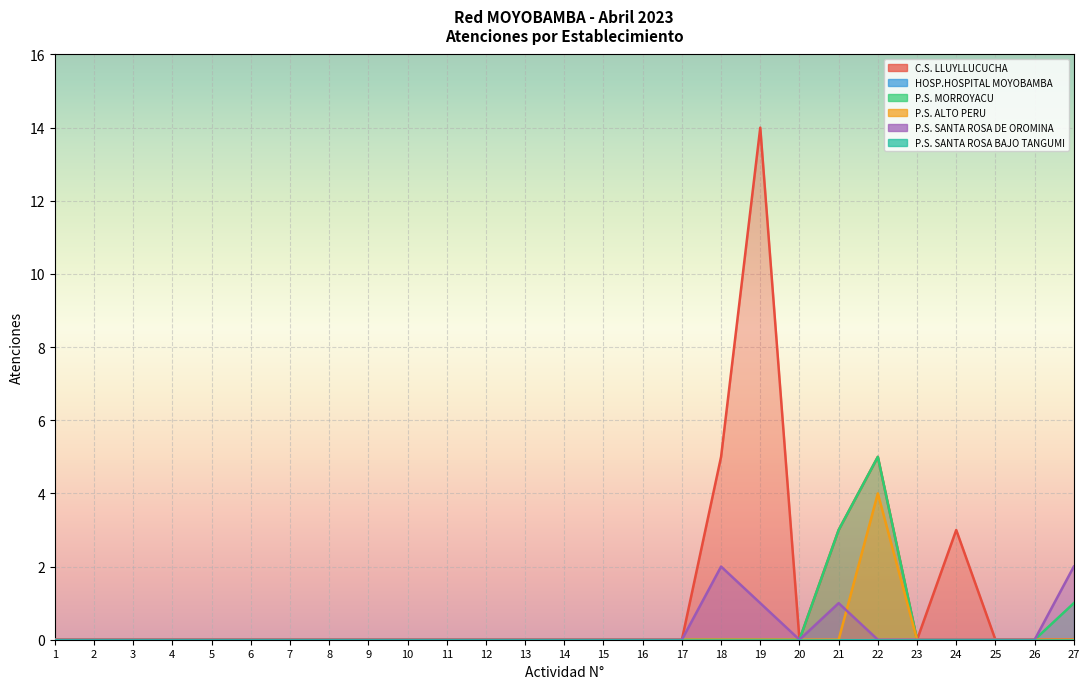

Reading right to left, extract all data points from this chart.

C.S. LLUYLLUCUCHA: 27=0	26=0	25=0	24=3	23=0	22=5	21=3	20=0	19=14	18=5	17=0	16=0	15=0	14=0	13=0	12=0	11=0	10=0	9=0	8=0	7=0	6=0	5=0	4=0	3=0	2=0	1=0
P.S. MORROYACU: 27=1	26=0	25=0	24=0	23=0	22=5	21=3	20=0	19=0	18=0	17=0	16=0	15=0	14=0	13=0	12=0	11=0	10=0	9=0	8=0	7=0	6=0	5=0	4=0	3=0	2=0	1=0
P.S. ALTO PERU: 27=0	26=0	25=0	24=0	23=0	22=4	21=0	20=0	19=0	18=0	17=0	16=0	15=0	14=0	13=0	12=0	11=0	10=0	9=0	8=0	7=0	6=0	5=0	4=0	3=0	2=0	1=0
P.S. SANTA ROSA DE OROMINA: 27=2	26=0	25=0	24=0	23=0	22=0	21=1	20=0	19=1	18=2	17=0	16=0	15=0	14=0	13=0	12=0	11=0	10=0	9=0	8=0	7=0	6=0	5=0	4=0	3=0	2=0	1=0